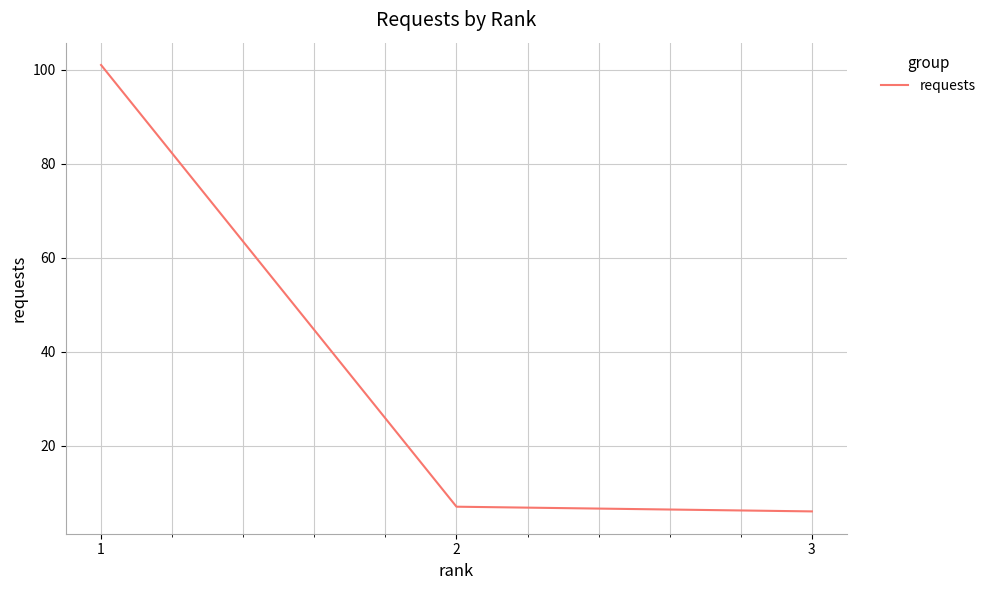

Does the chart have visible grid lines?

Yes